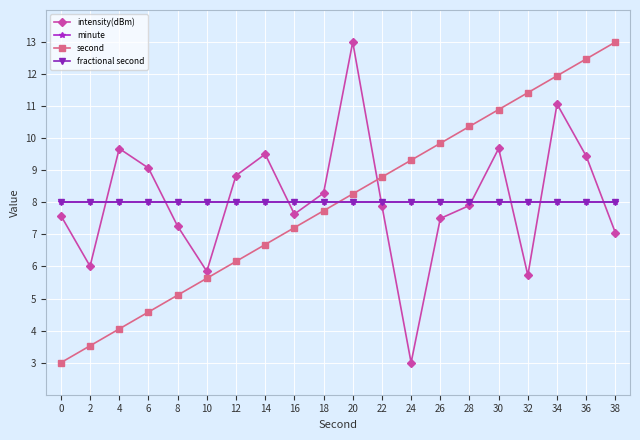

Is this an area chart (filled region under the line)?

No